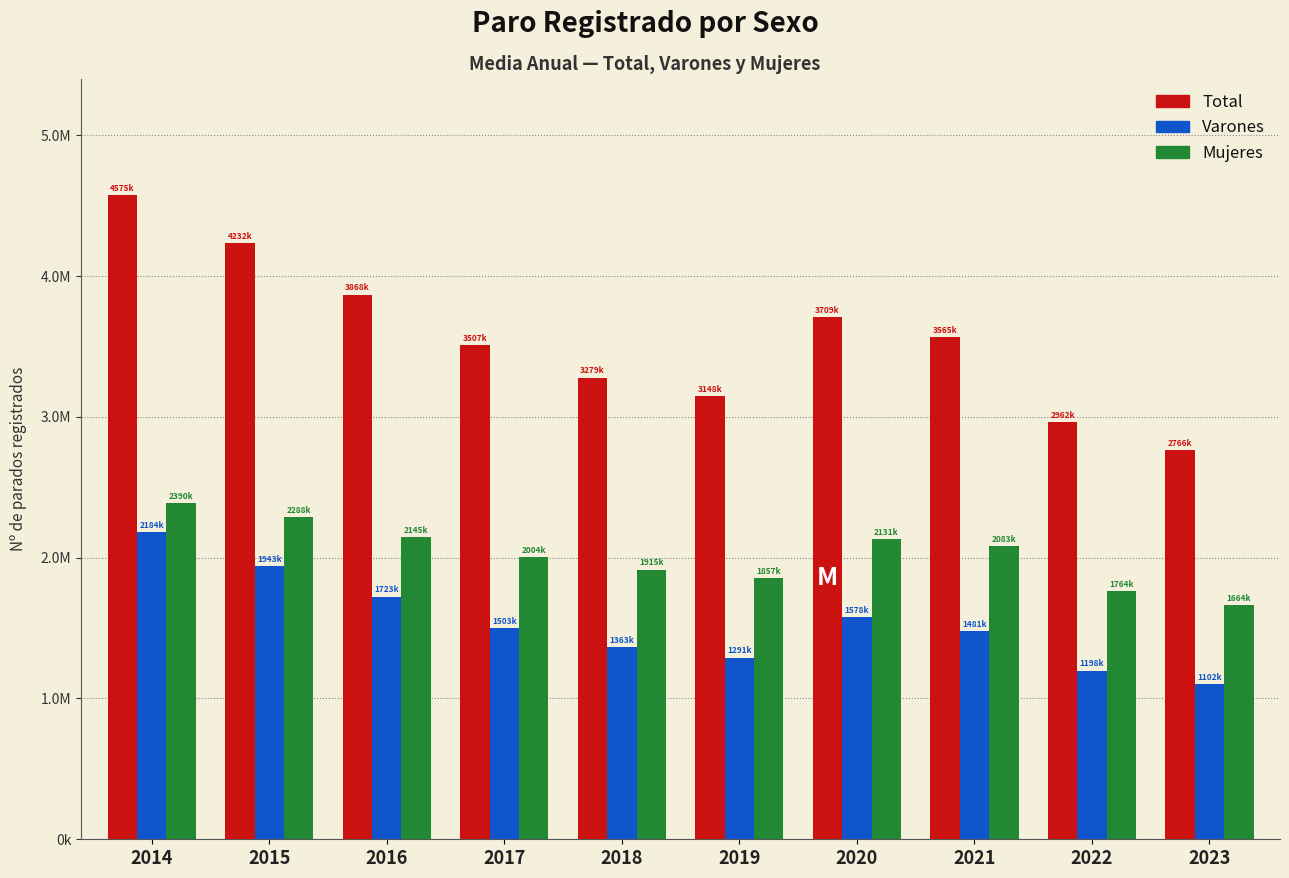

Are the bars grouped side by side (vs. stacked)?

Yes